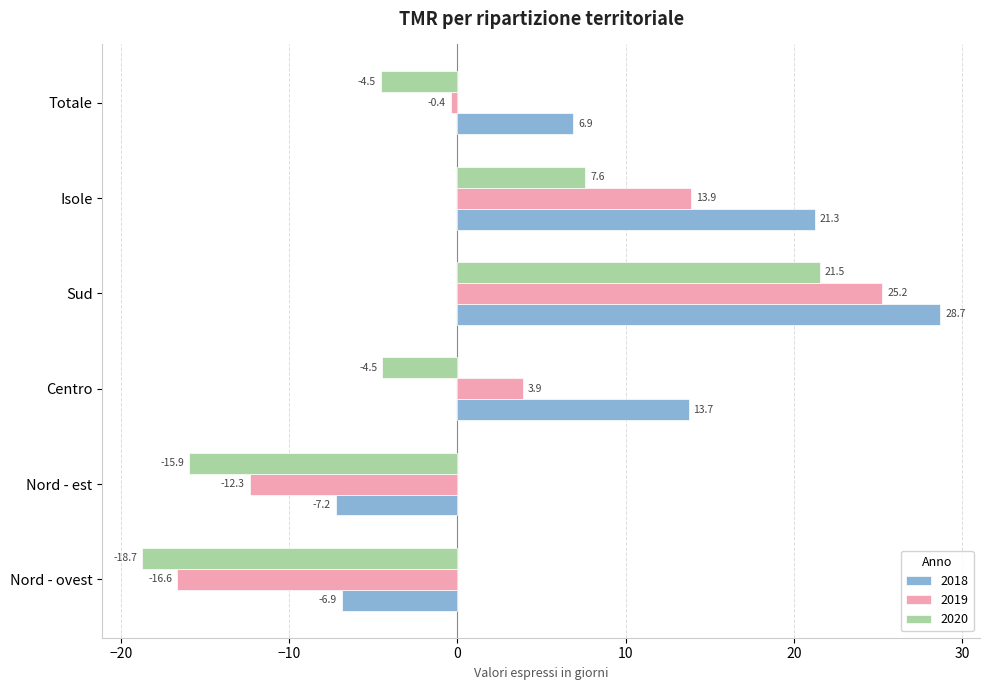

What is the difference between the maximum and minimum values in the 2018 series?

35.9